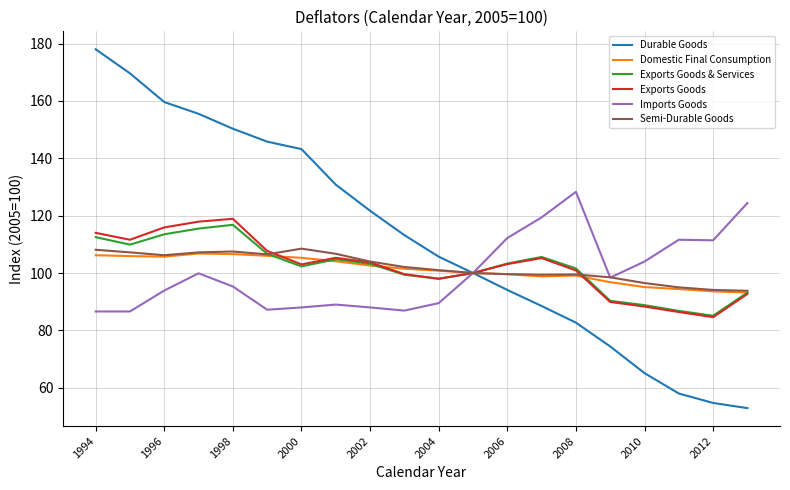

What are all the series names shown in the legend?

Durable Goods, Domestic Final Consumption, Exports Goods & Services, Exports Goods, Imports Goods, Semi-Durable Goods